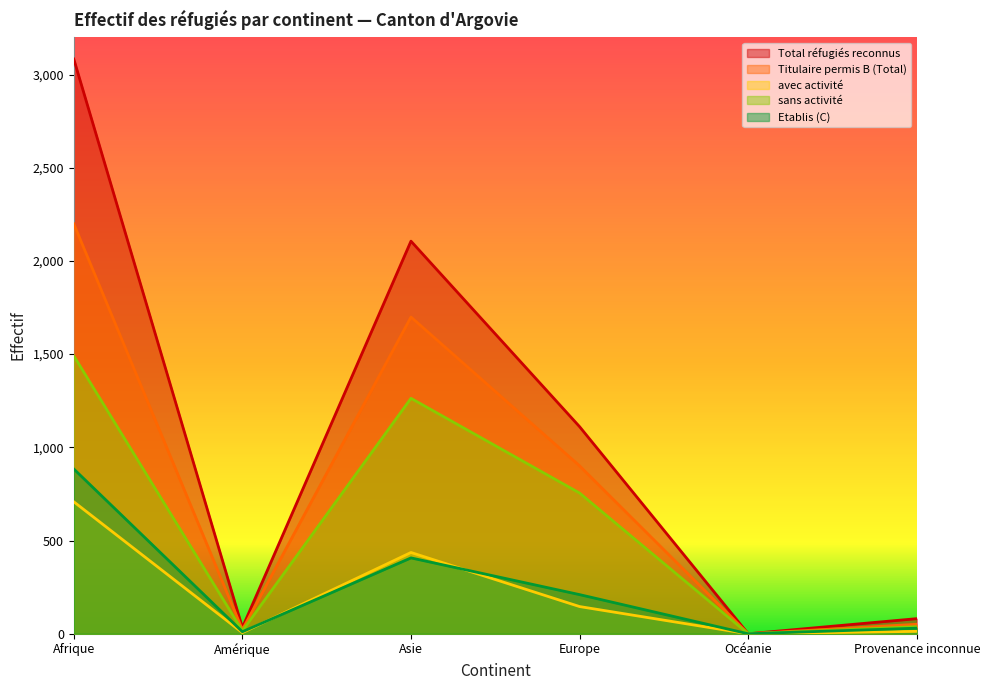

Rank the series at Asie from highest to lowest value.

Total réfugiés reconnus, Titulaire permis B (Total), sans activité, avec activité, Etablis (C)